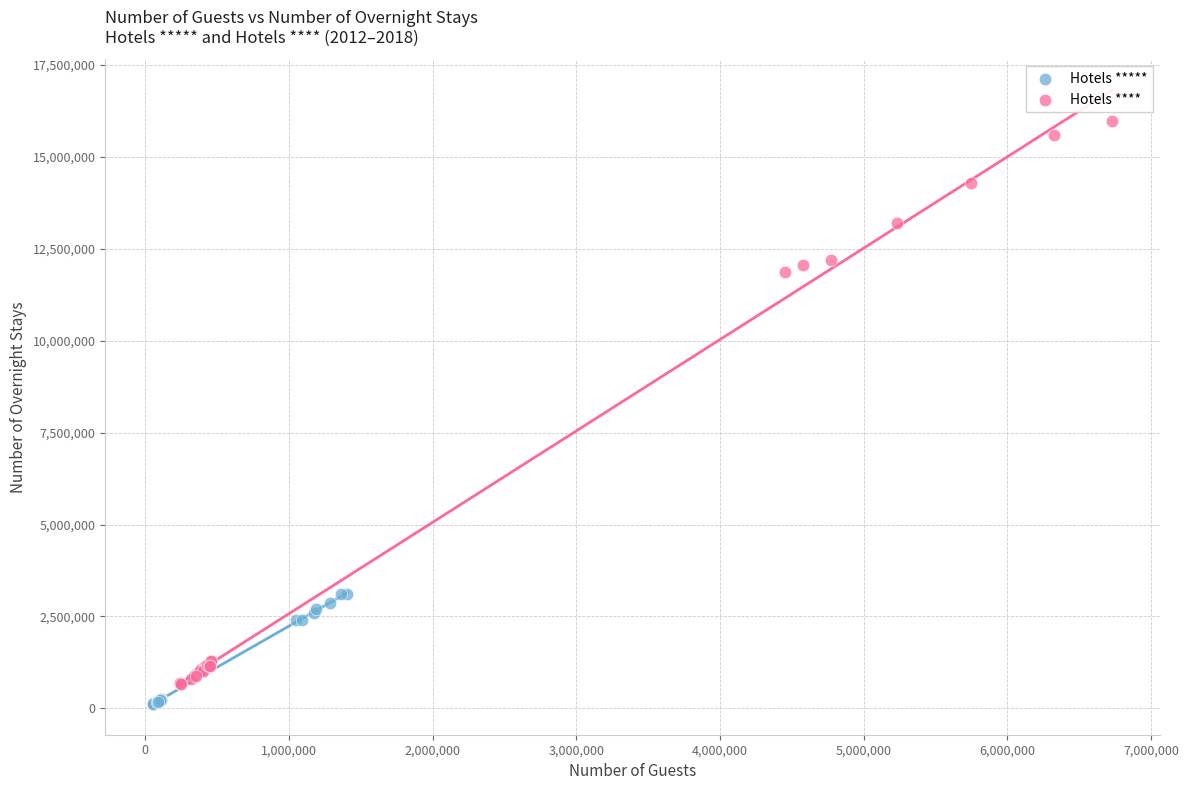

Which series contains the highest Y value?

Hotels ****